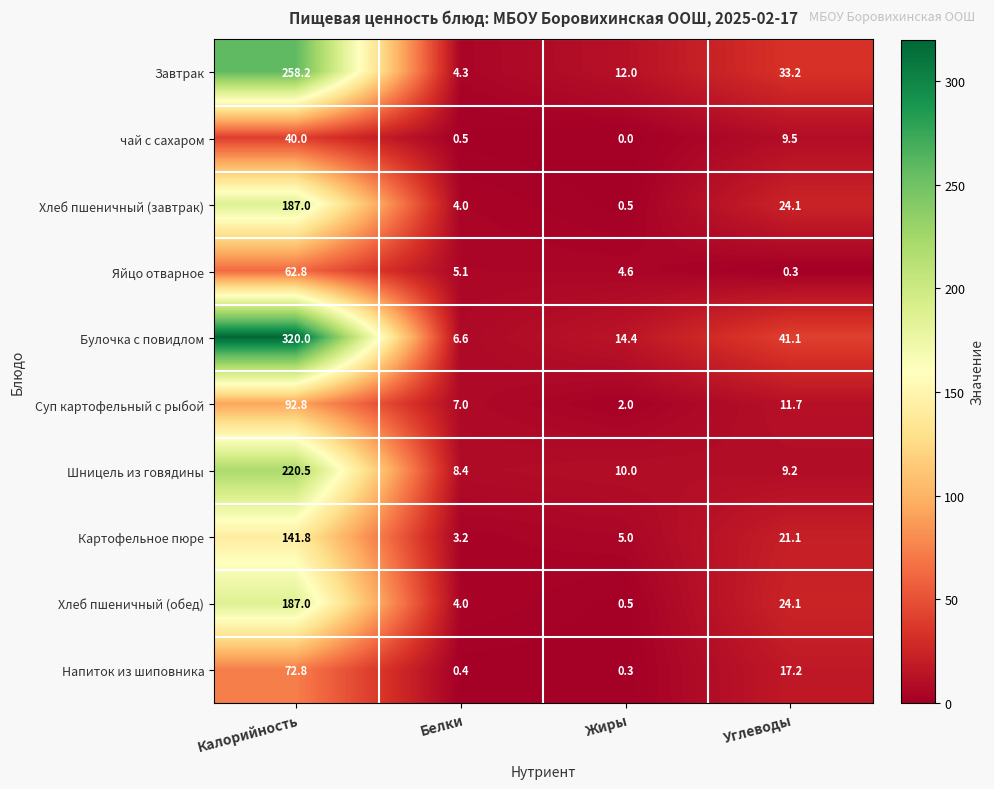

What is the difference between the maximum and minimum values in the Булочка с повидлом series?

313.4